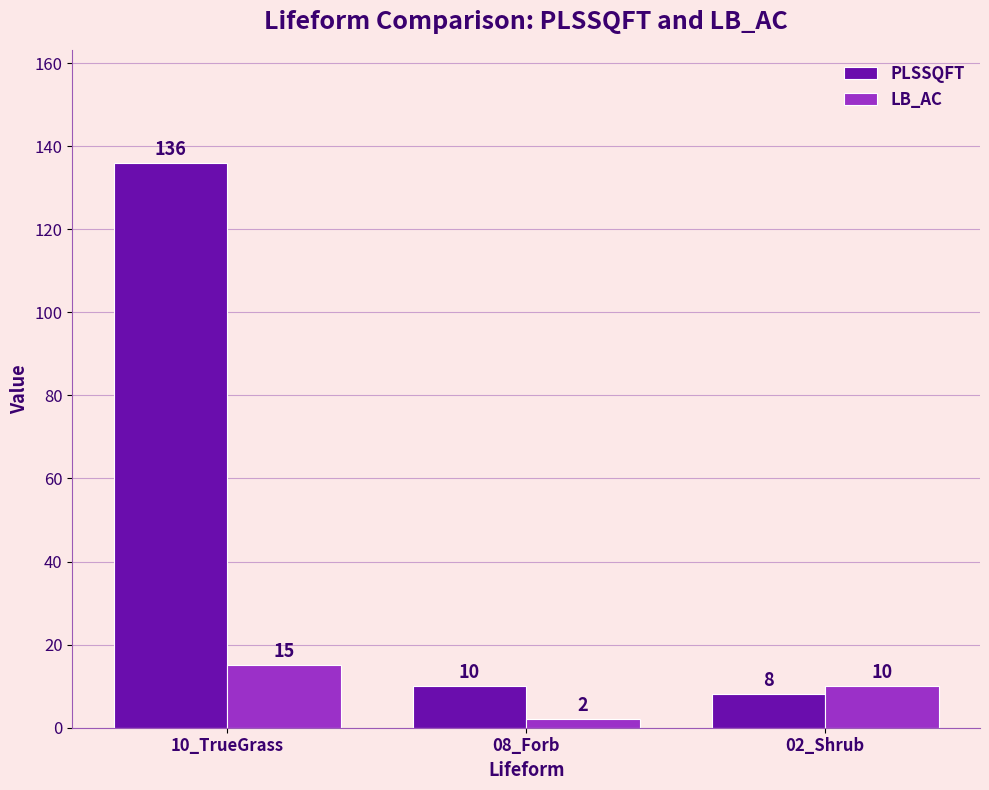

What is the greatest value displayed?

136